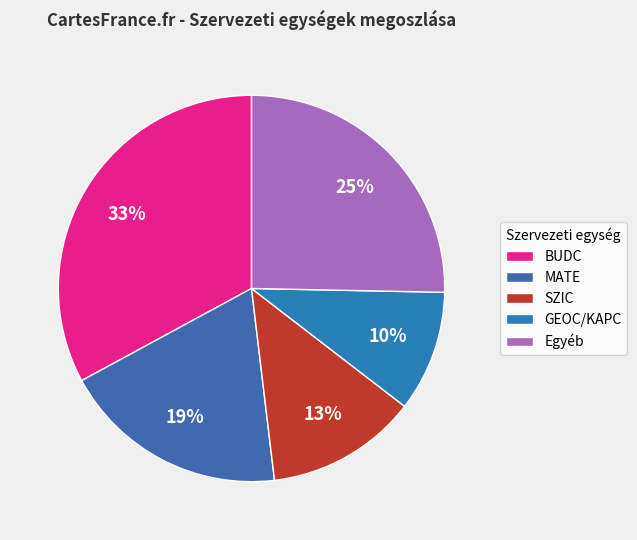

To the nearest percent, what percentage of the pie is MATE?

19%